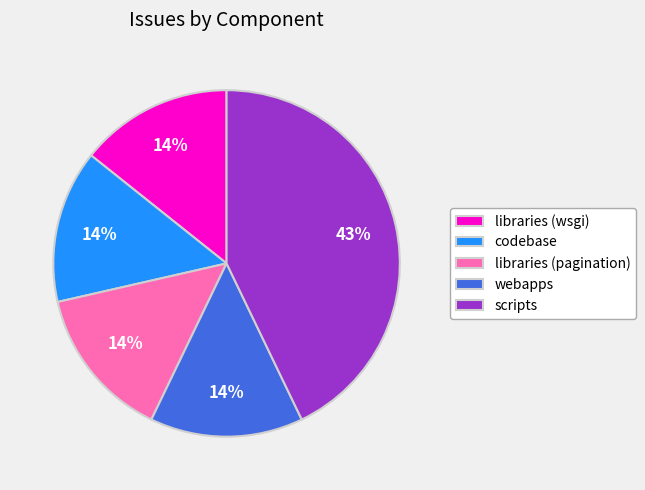

To the nearest percent, what is the difference between the largest and smallest slice percentages?

29%